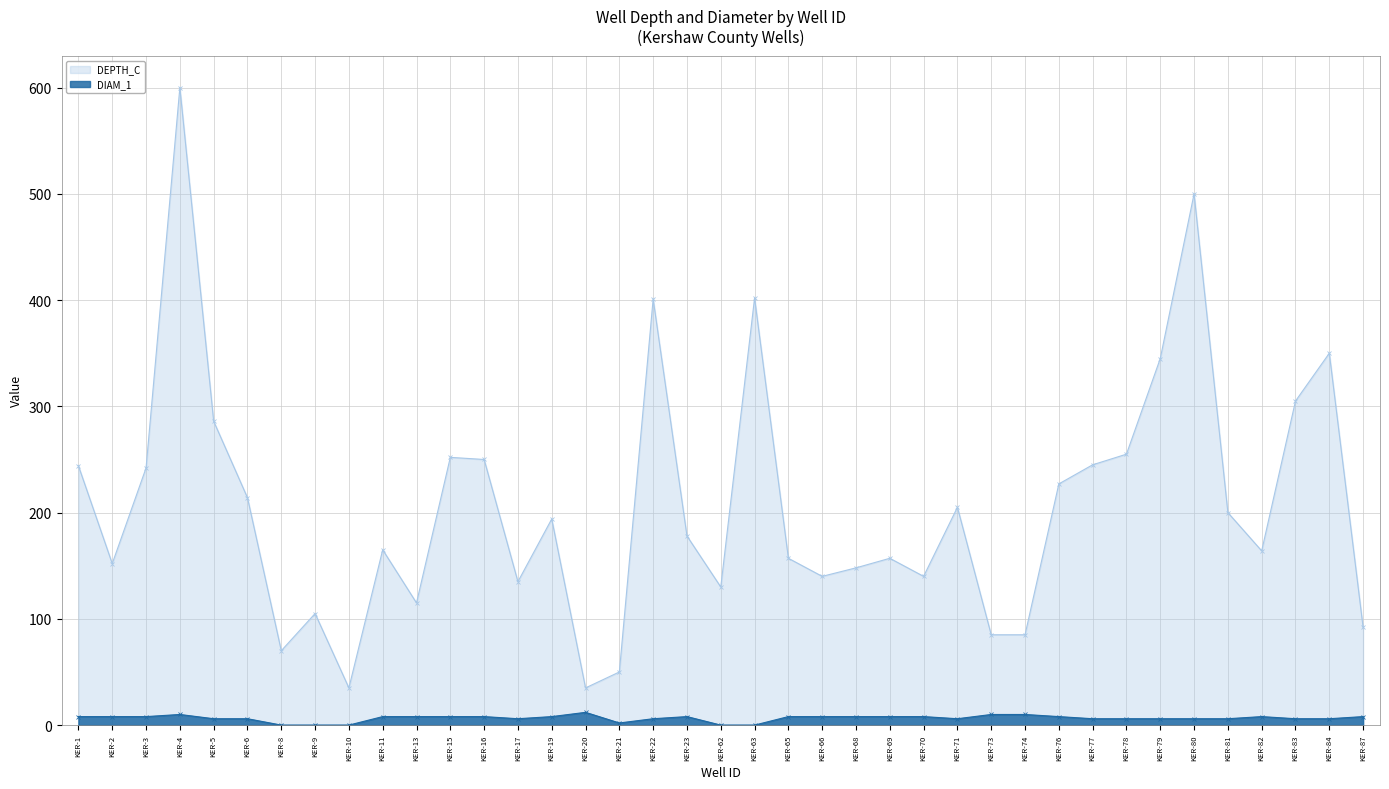

At how many categories does at least one series exceed 292?

7